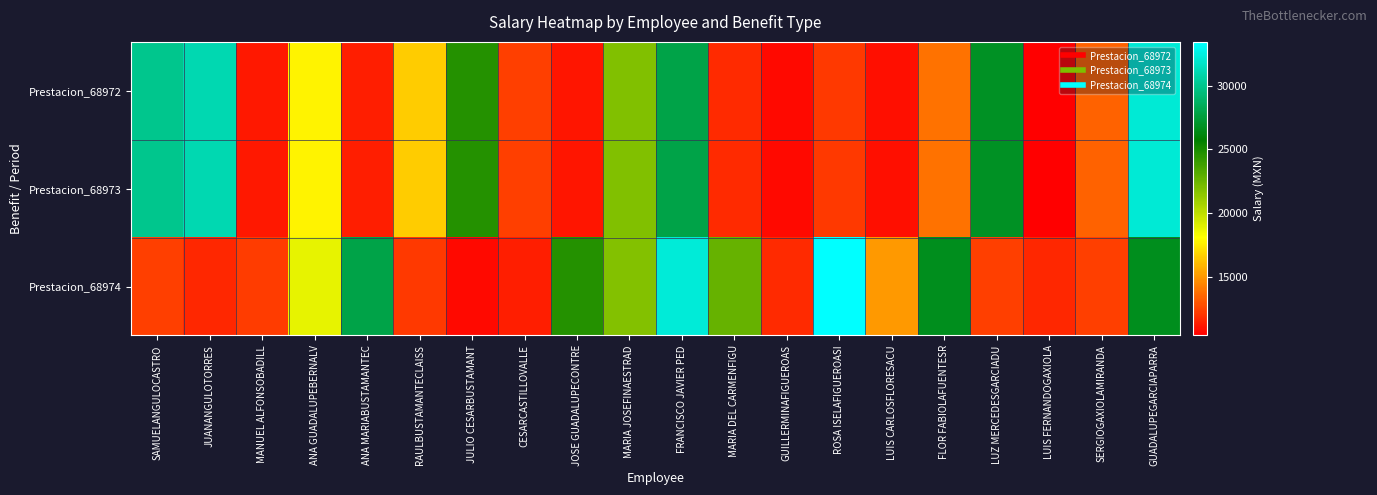

What is the total value across all series at JULIO CESARBUSTAMANT?

60003.0